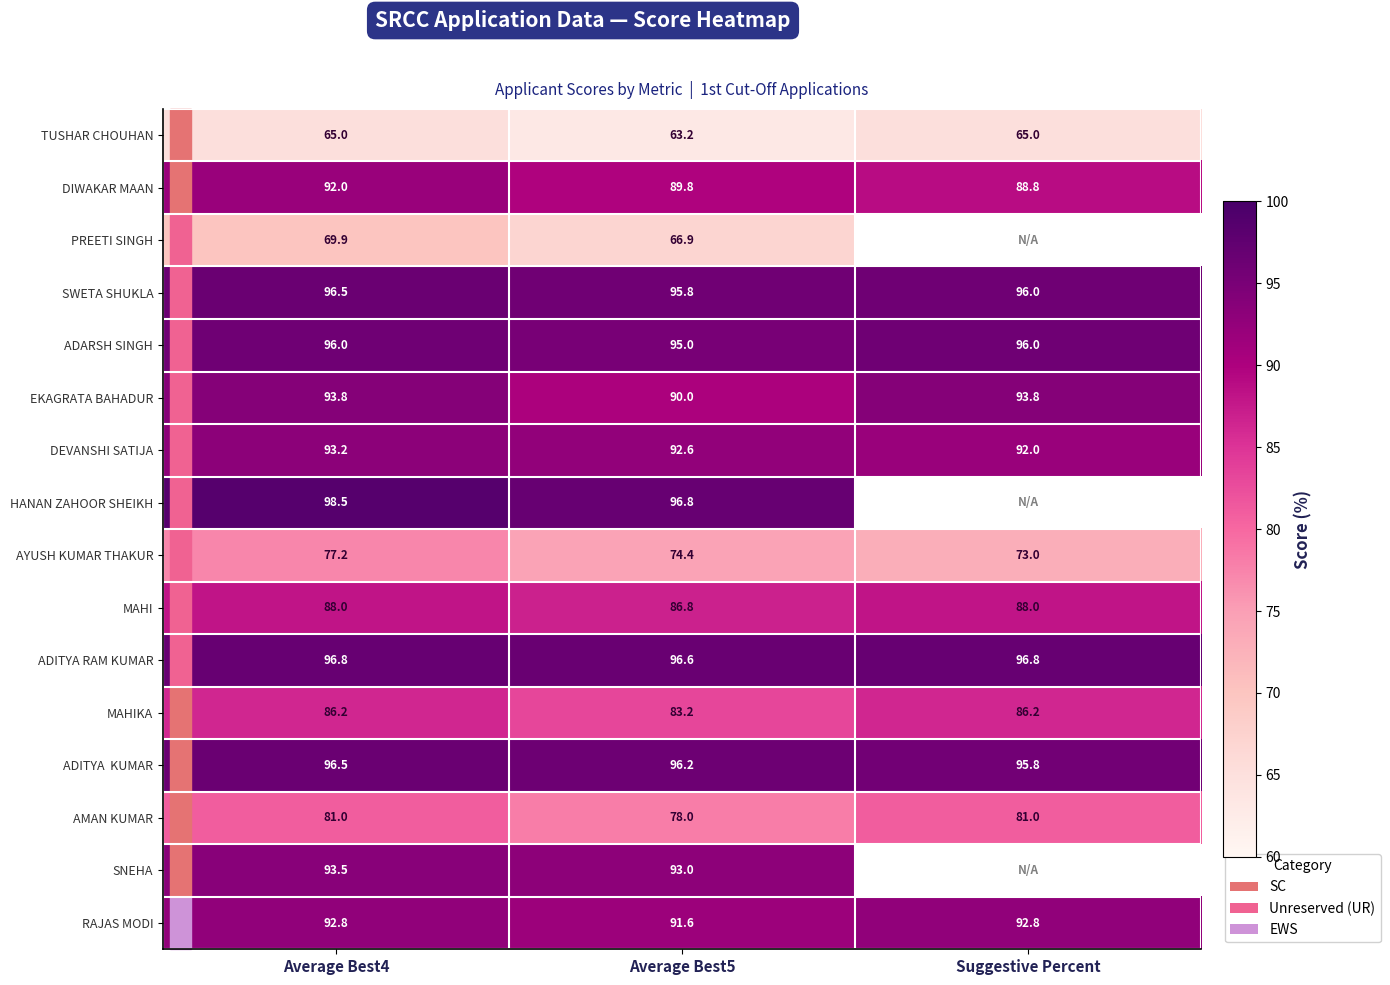

What is the difference between the maximum and minimum values in the AYUSH KUMAR THAKUR series?

4.2